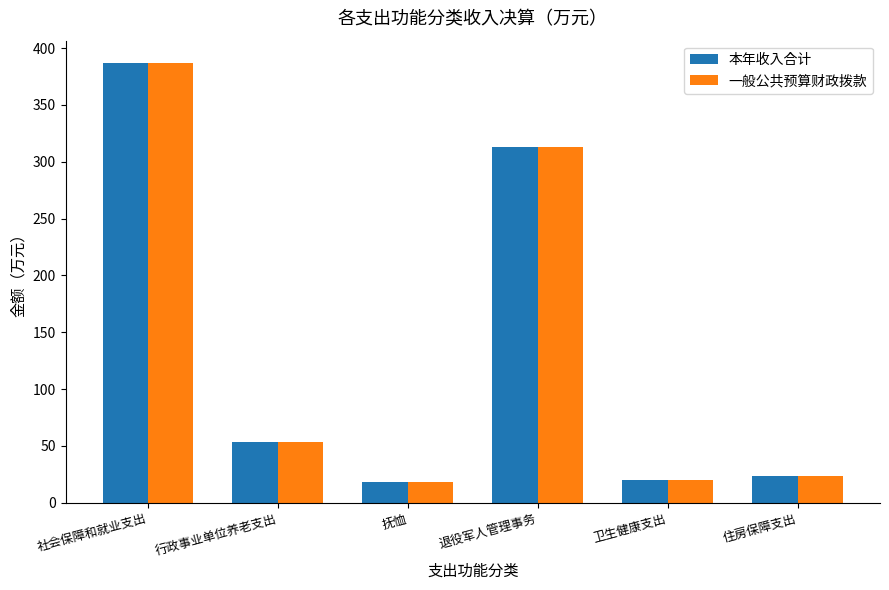

What is the sum of the 本年收入合计 values at 社会保障和就业支出 and 行政事业单位养老支出?

440.7